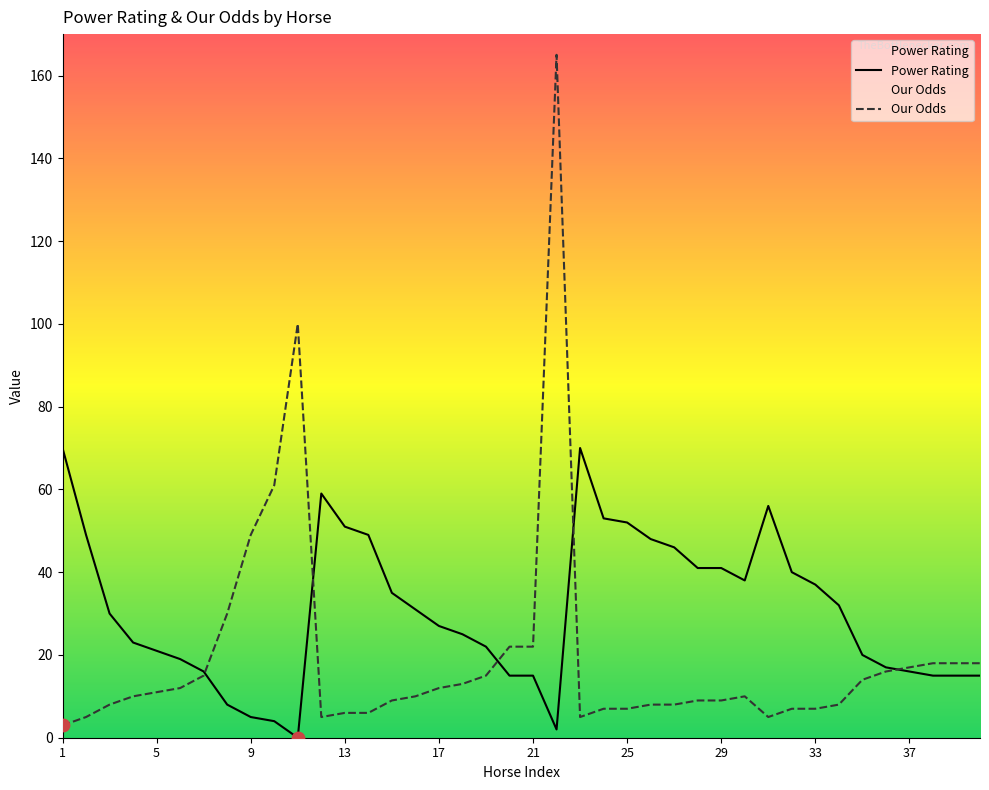

Is the value of Power Rating at 29 greater than the value of Our Odds at 21?

Yes